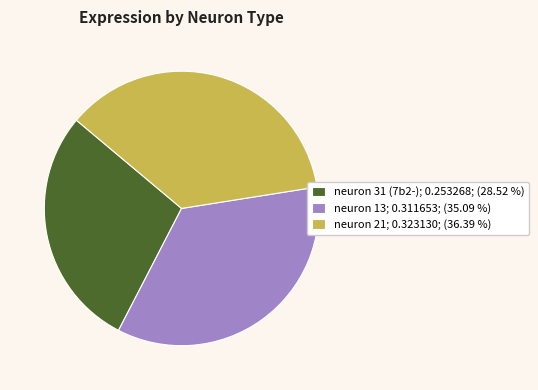

Rank the categories by value from highest to lowest.

neuron 21; 0.323130; (36.39 %), neuron 13; 0.311653; (35.09 %), neuron 31 (7b2-); 0.253268; (28.52 %)